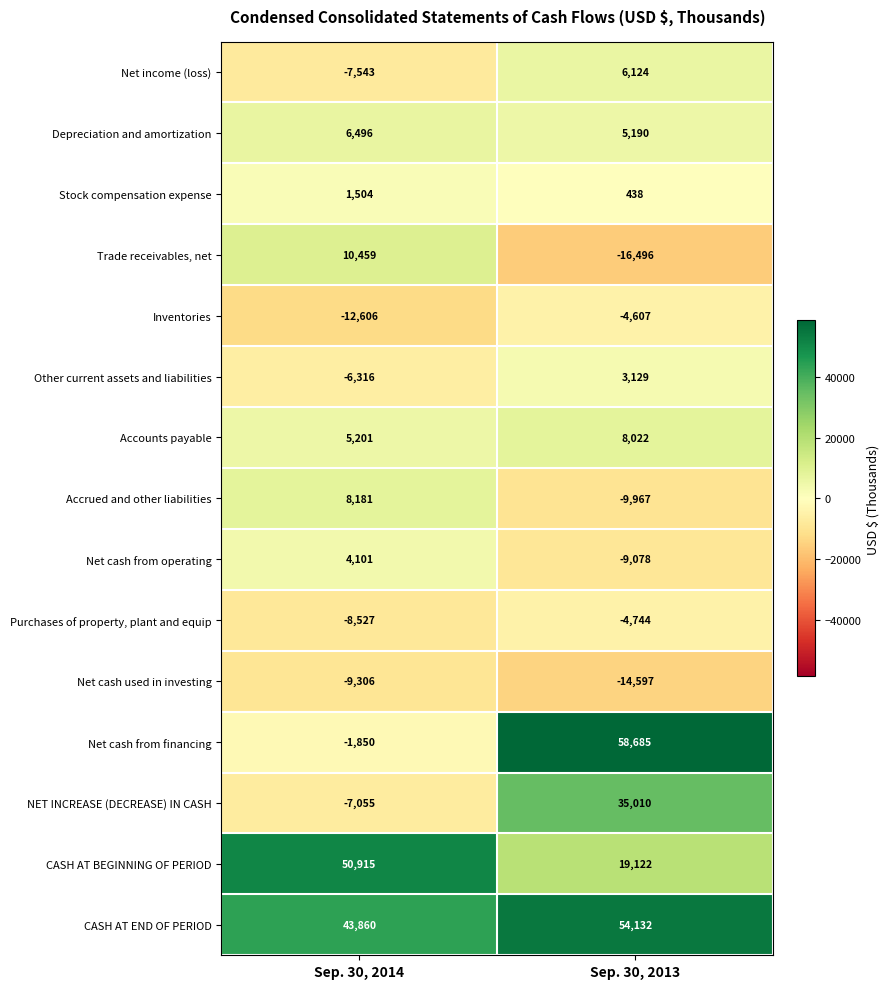

What is the total value across all series at Sep. 30, 2013?

130363